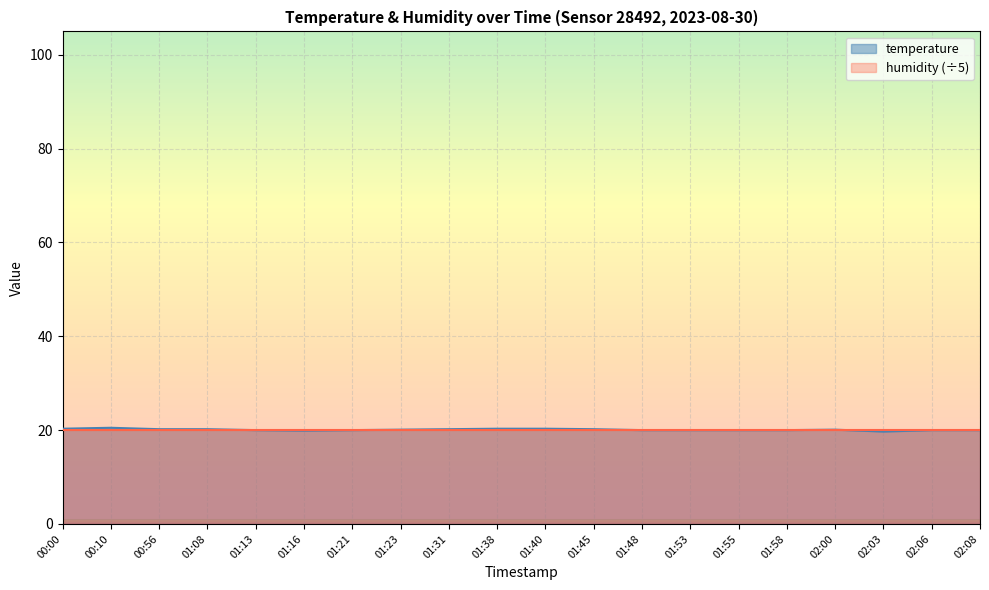

Rank the categories by value from lowest to highest.

02:03, 01:16, 01:13, 01:21, 01:48, 01:53, 01:55, 01:58, 02:06, 02:08, 01:23, 02:00, 00:56, 01:08, 01:31, 01:45, 00:00, 01:38, 01:40, 00:10